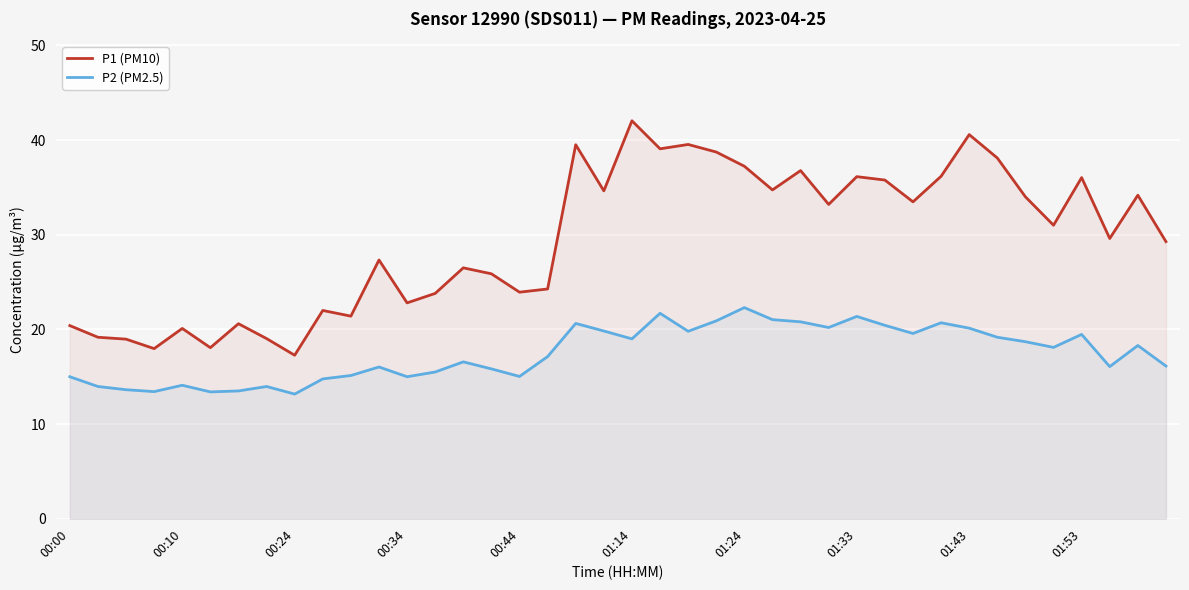

What is the difference between the maximum and minimum values in the P1 (PM10) series?

24.8